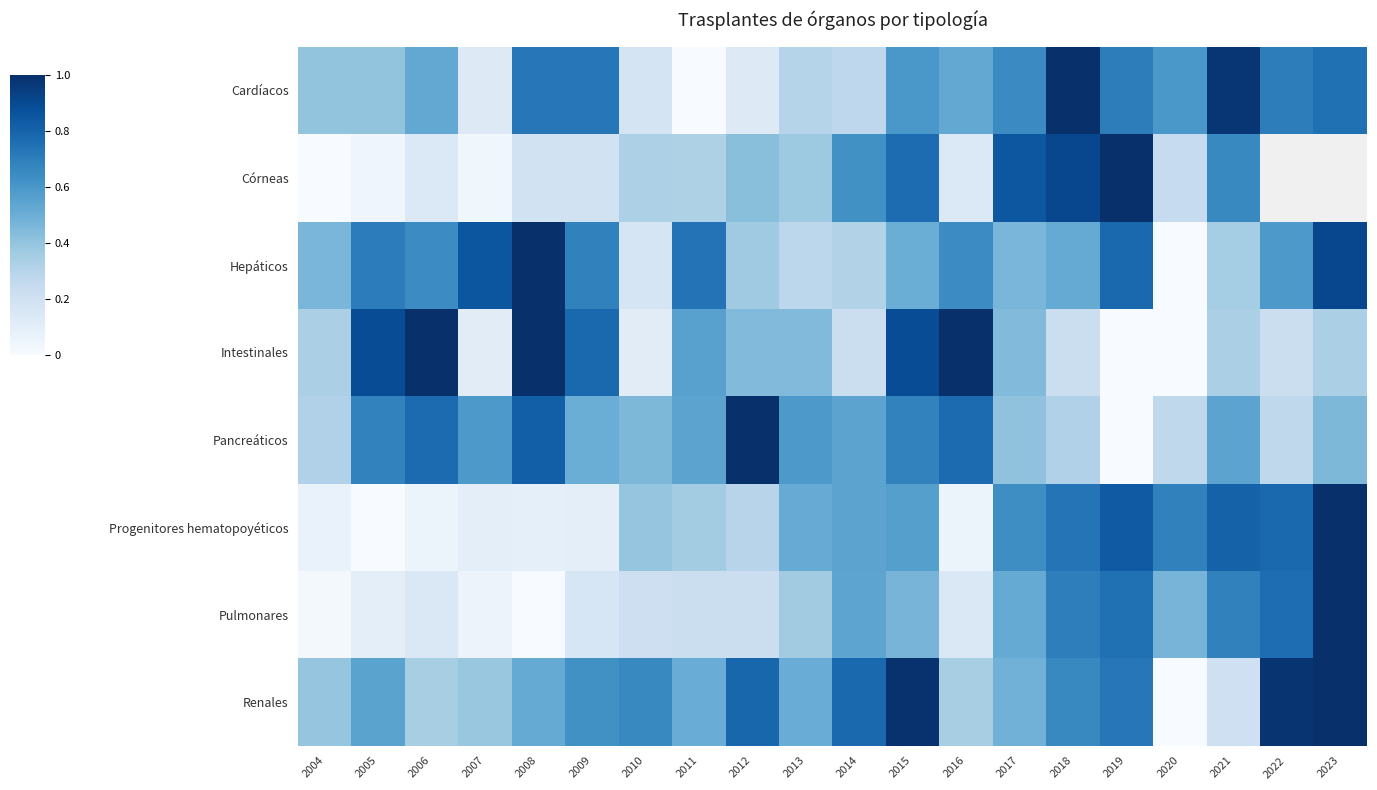

At how many categories does at least one series exceed 0?

20